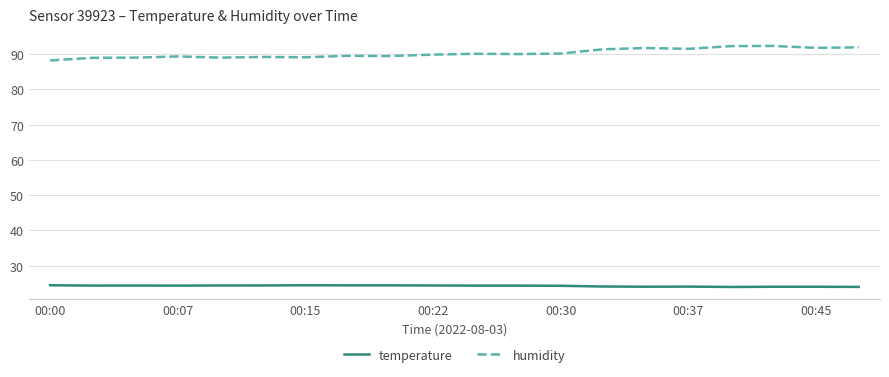

Which series has the largest total across all categories?

humidity